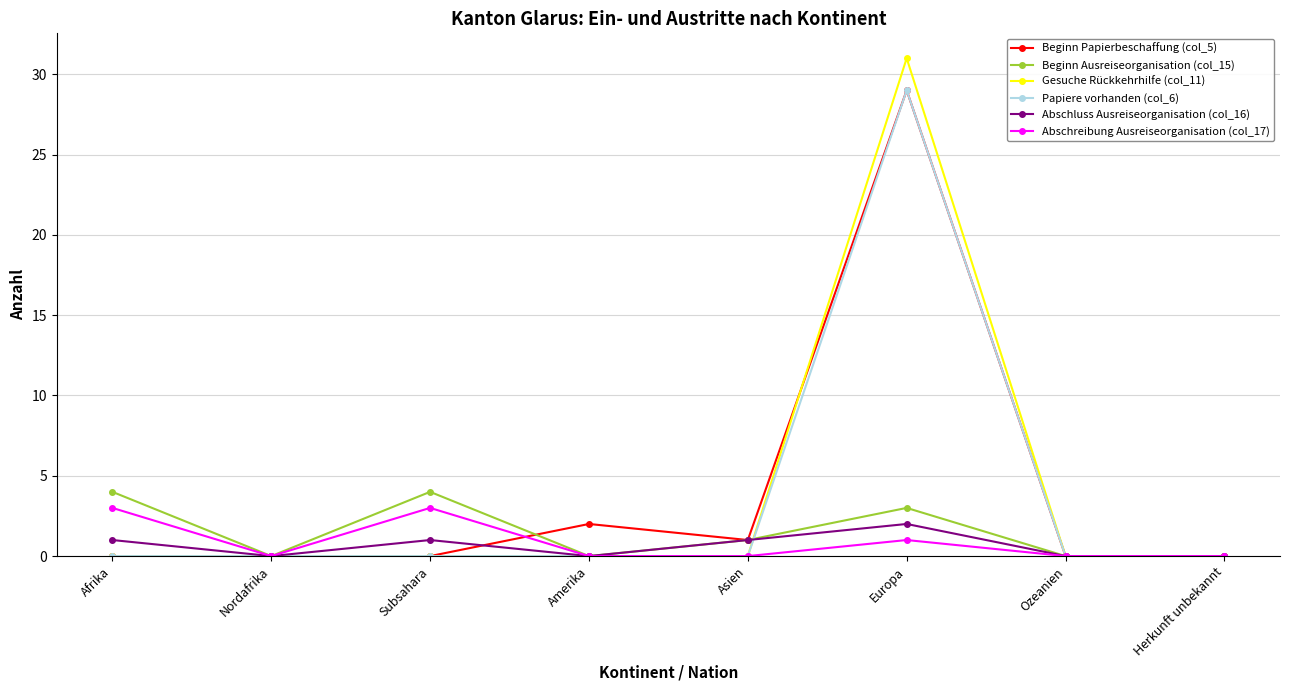

Which category has the highest value across all series?

Europa